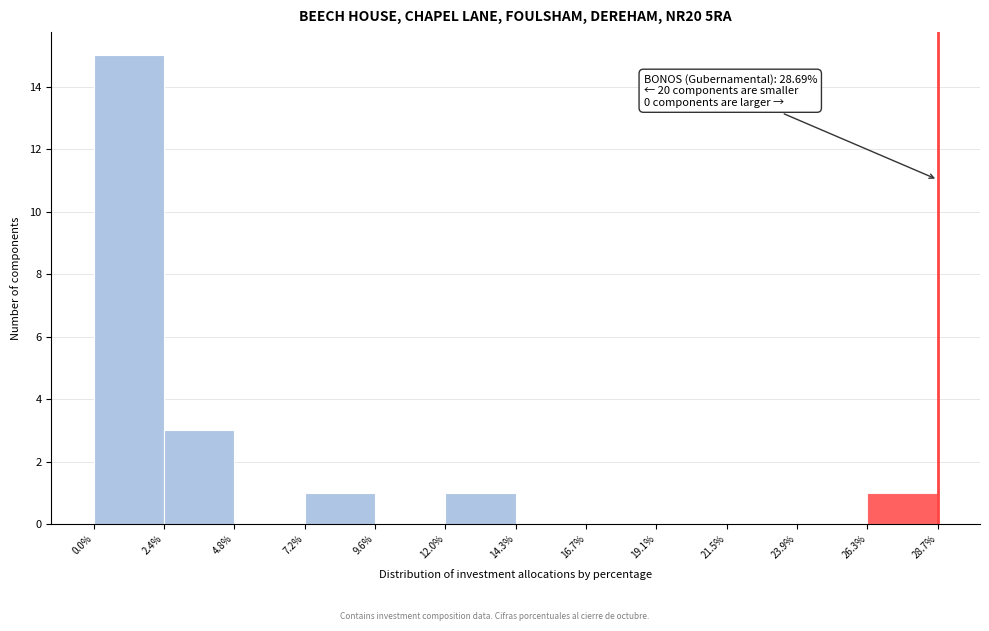

Over which range of the x-axis is the bar tallest?

0.0% to 2.4%